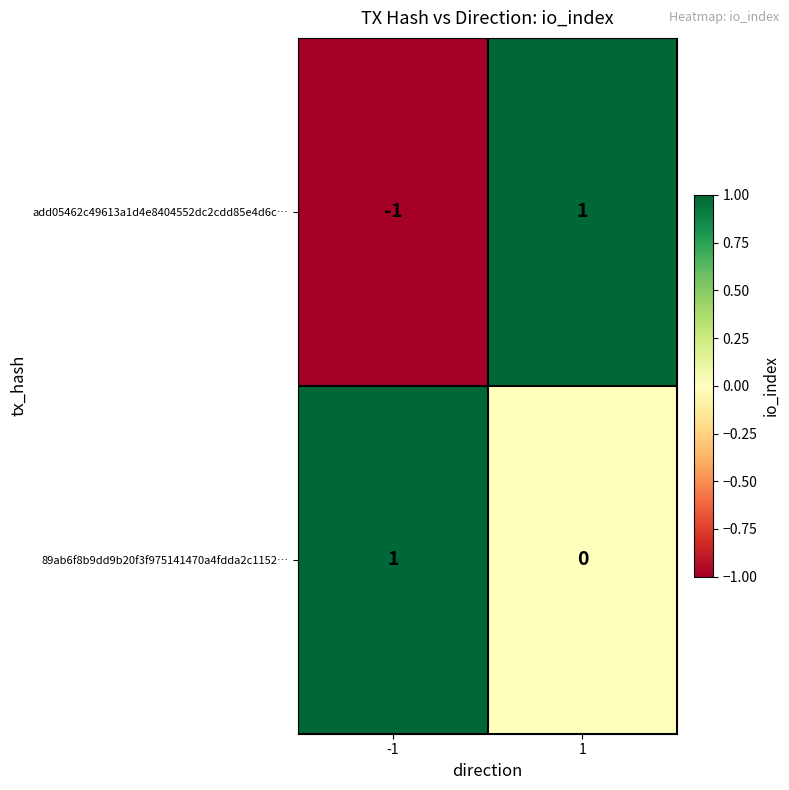

Which series has the widest spread of values?

add05462c49613a1d4e8404552dc2cdd85e4d6c…